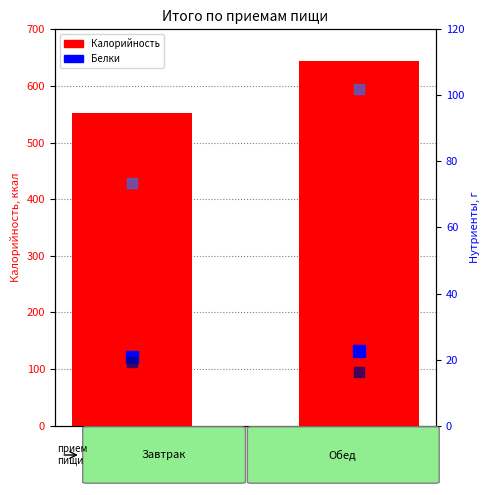

What is the label of the 2nd bar from the left?

Обед